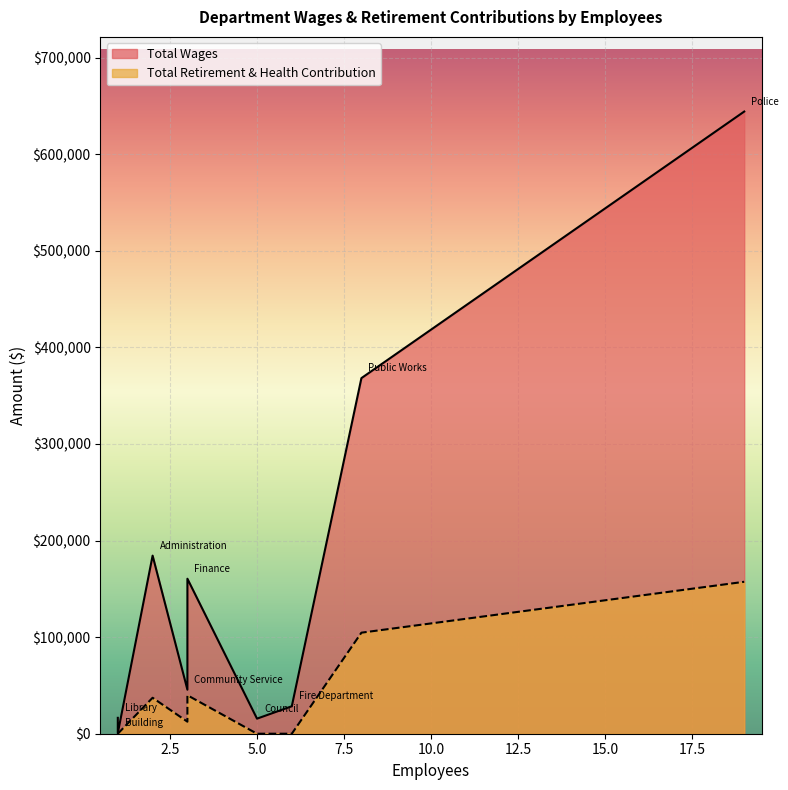

True or false: Total Wages has a value of 184411 at Administration.

True